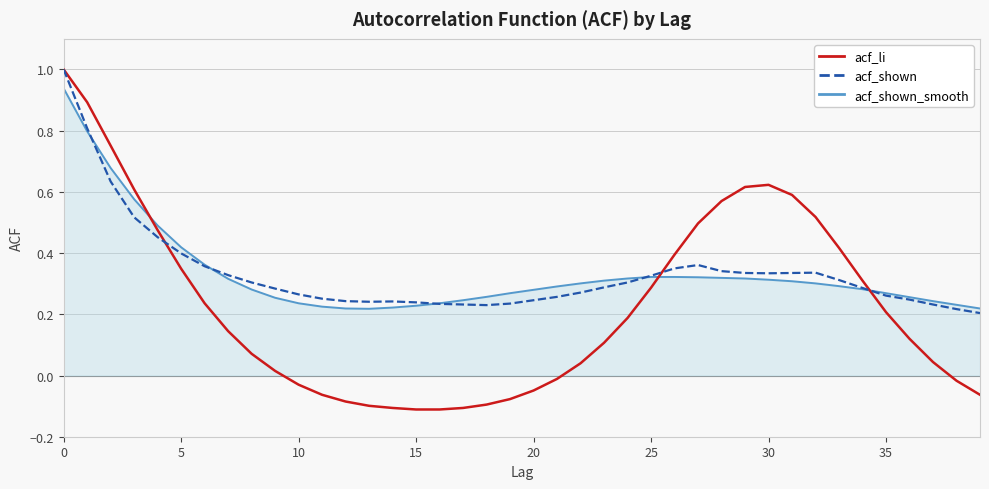

How many acf_shown values are between 0 and 1?

40